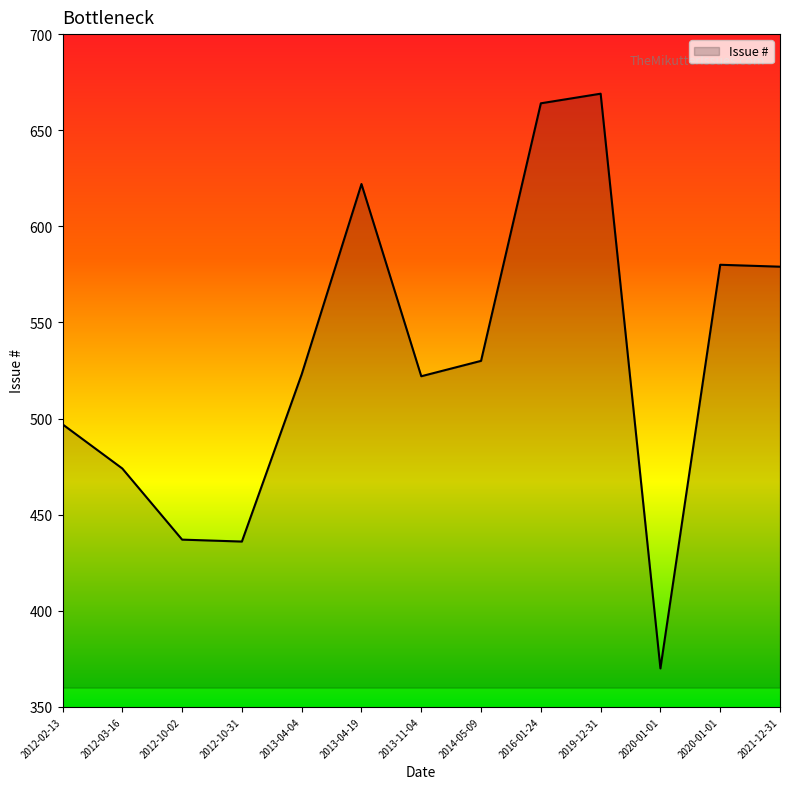

The chart shows a value of 141 at 2013-11-04. True or false?

False